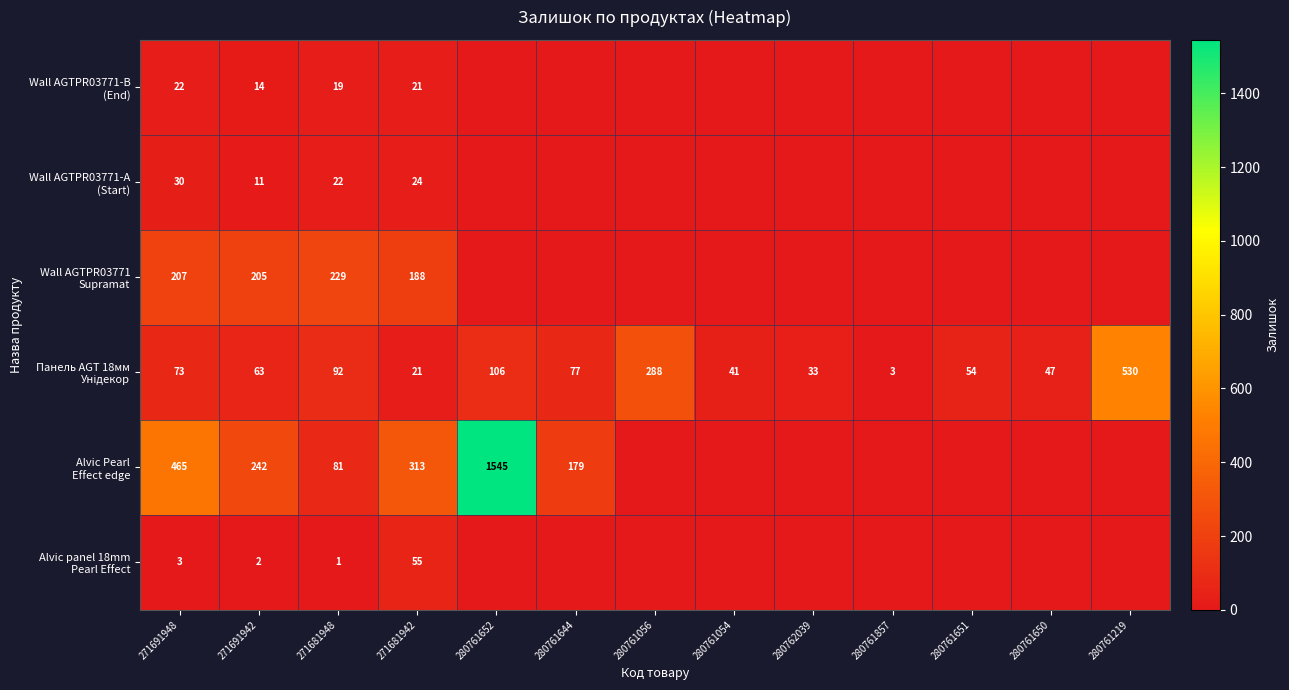

What is the total value across all series at 271681948?

444